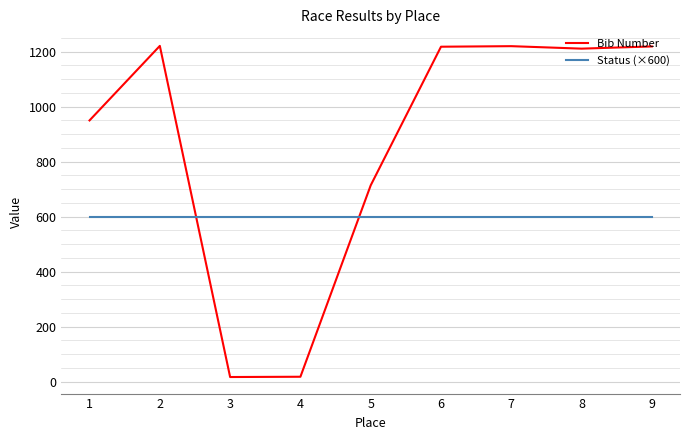

What is the difference between the highest and lowest values at 1?

350